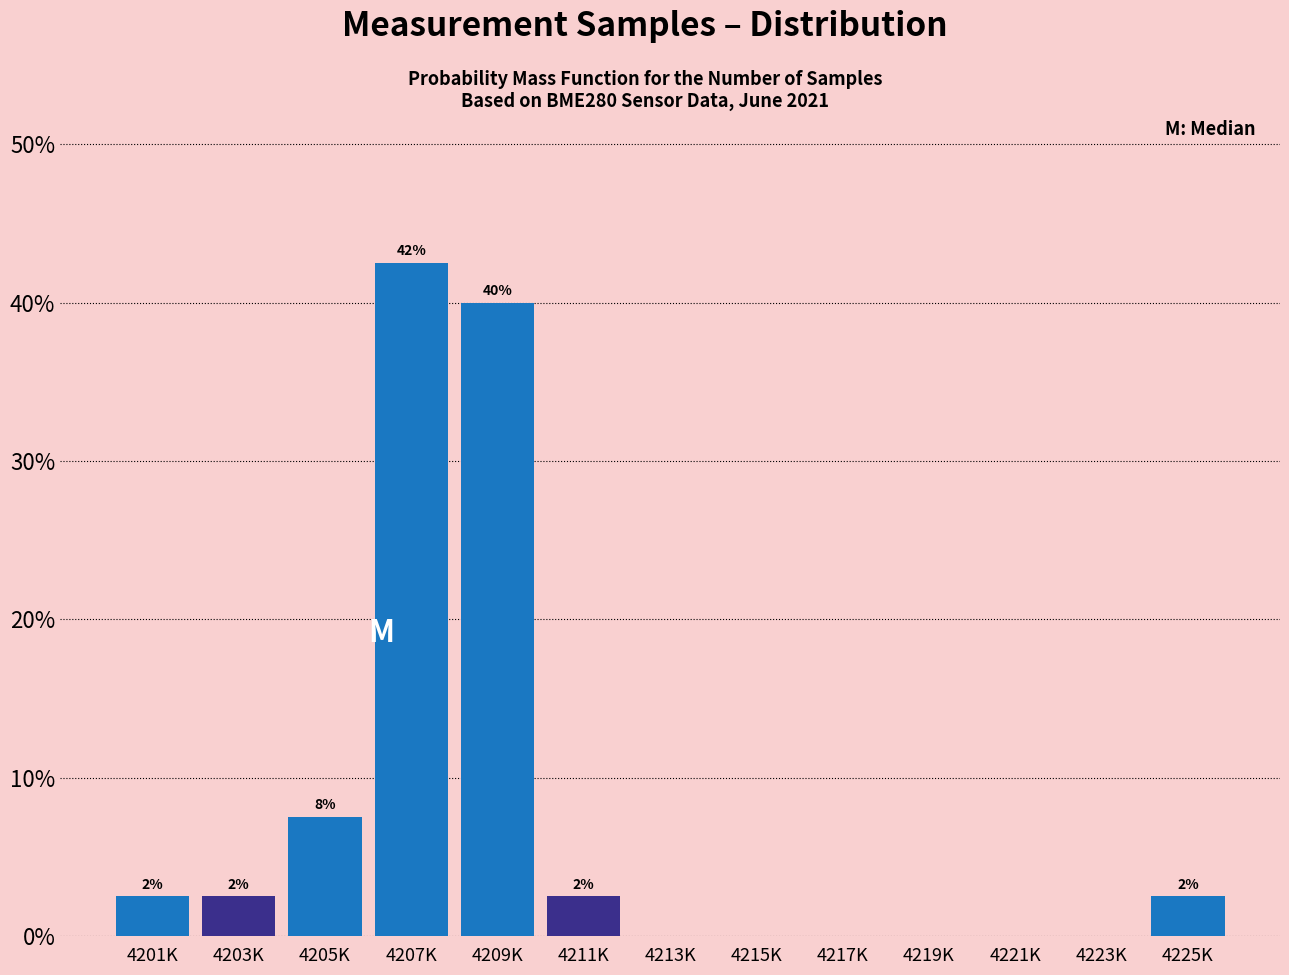

Are the bars horizontal?

No